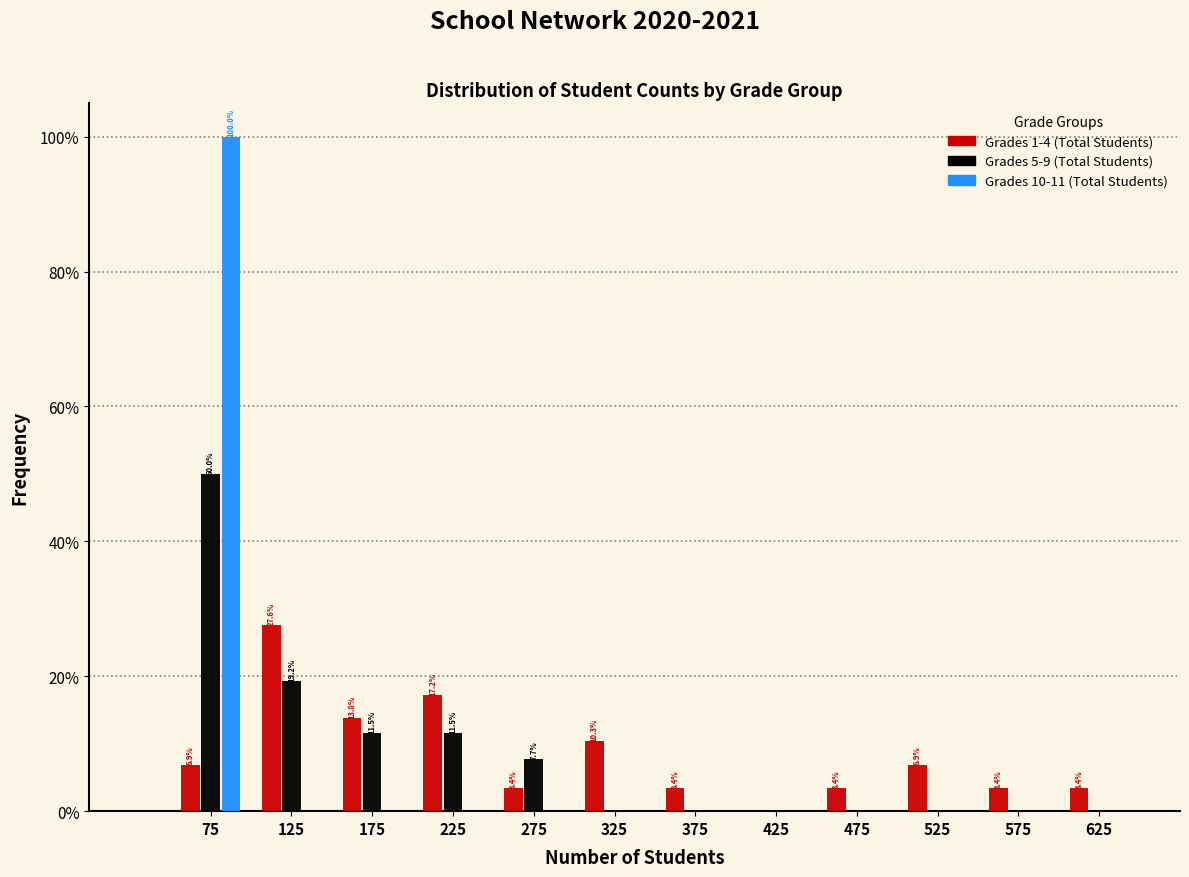

In the Grades 1-4 (Total Students) series, which range on the x-axis has the tallest bar?

100 to 150